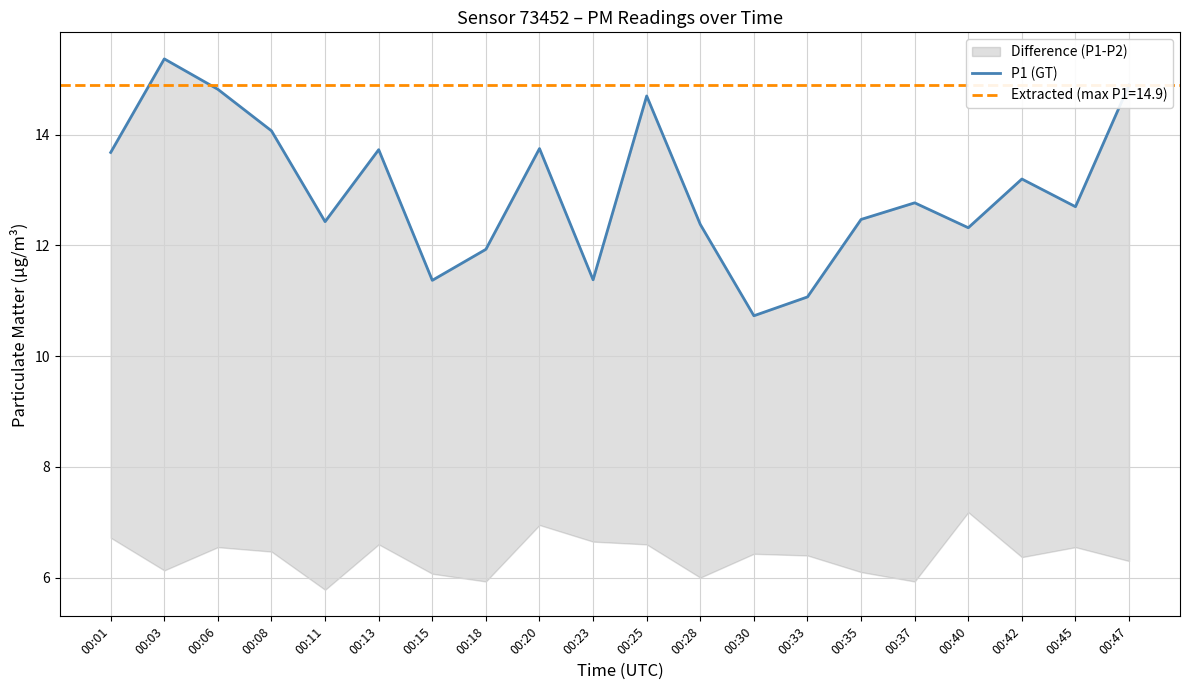

Is it true that the value at 00:47 is 3.2?

False